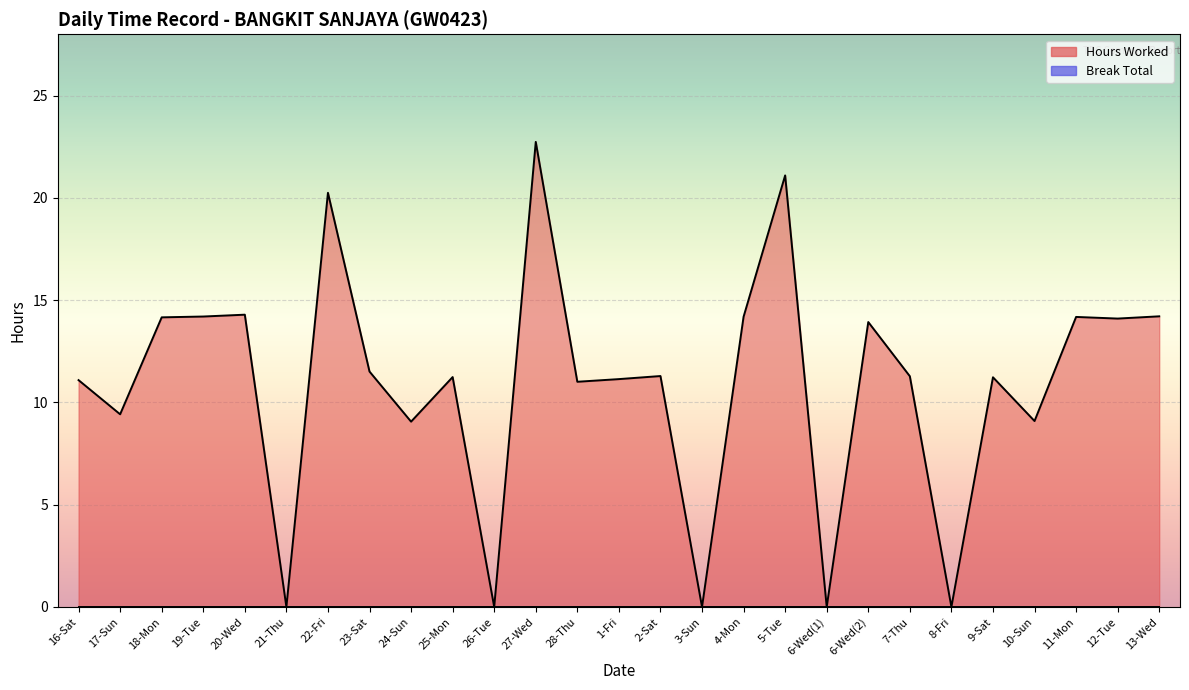

At which category does the chart reach its peak across all series?

27-Wed